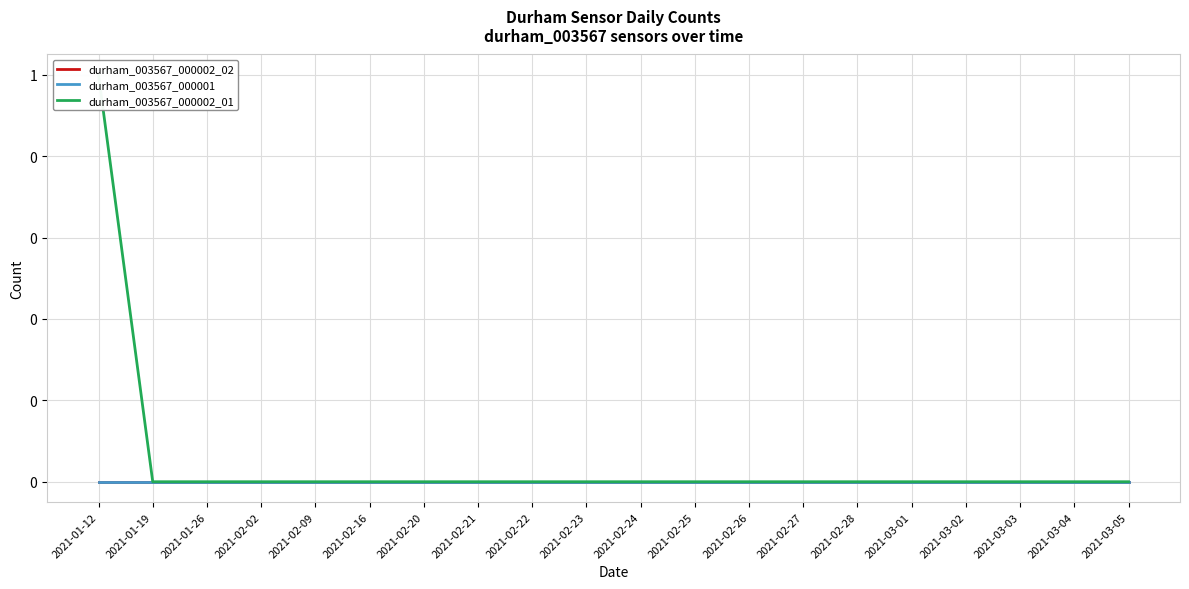

Rank the series at 2021-01-26 from lowest to highest value.

durham_003567_000002_02, durham_003567_000001, durham_003567_000002_01